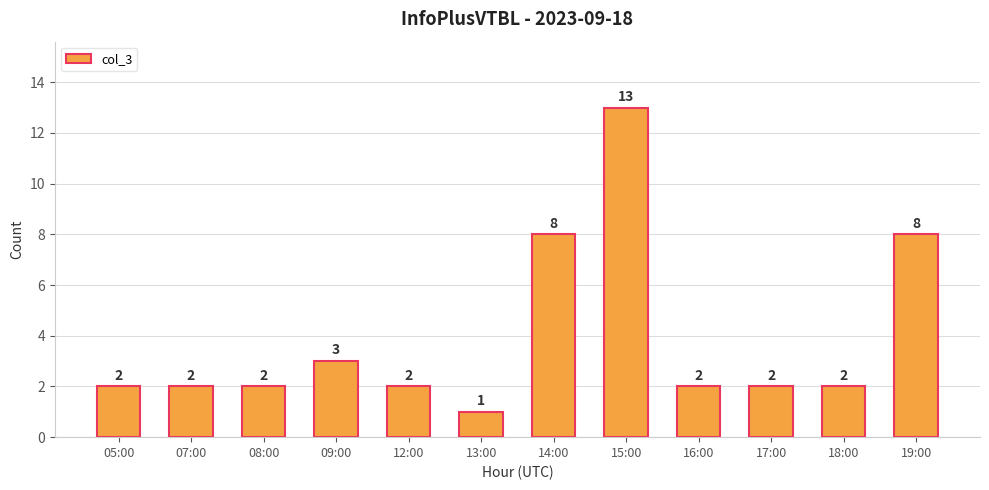

What is the difference between the values at 09:00 and 08:00?

1